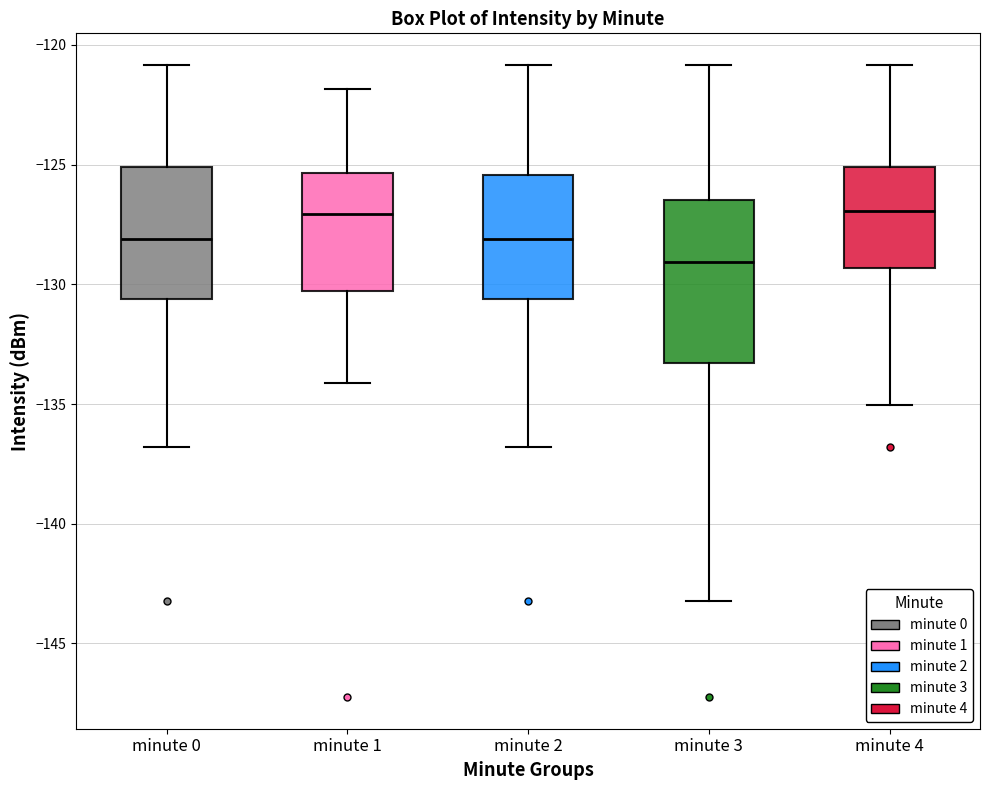

Where does the lower whisker of the box for minute 0 end on the y-axis? The values are not printed on the chart, so give them approximately, as read against the axis.

-137.0